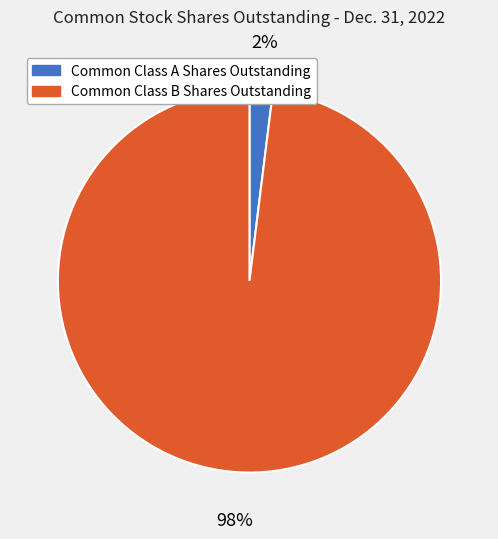

To the nearest percent, what portion does Common Class B Shares Outstanding represent?

98%